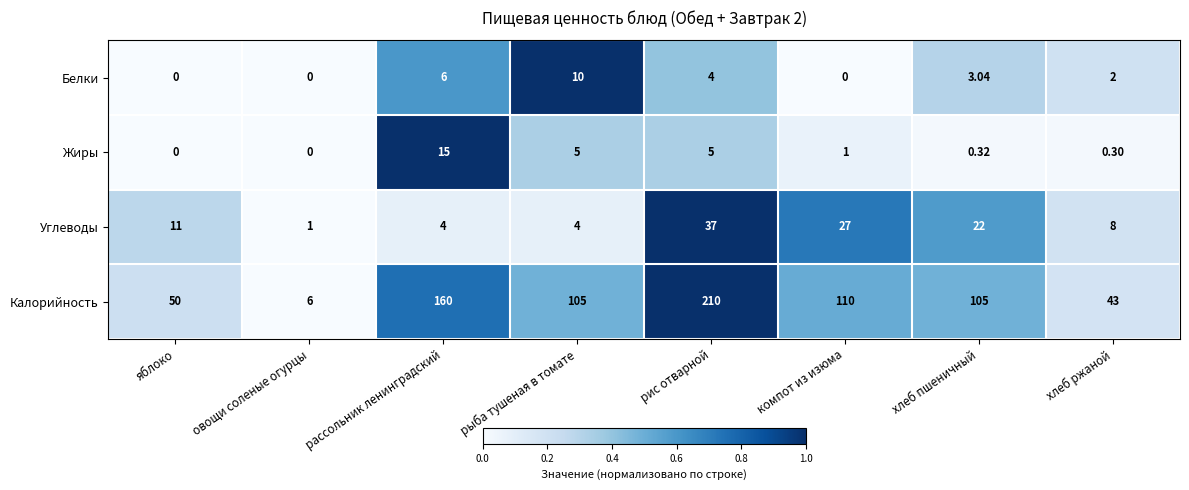

List the series in order of their peak value, lowest first.

Белки, Жиры, Углеводы, Калорийность